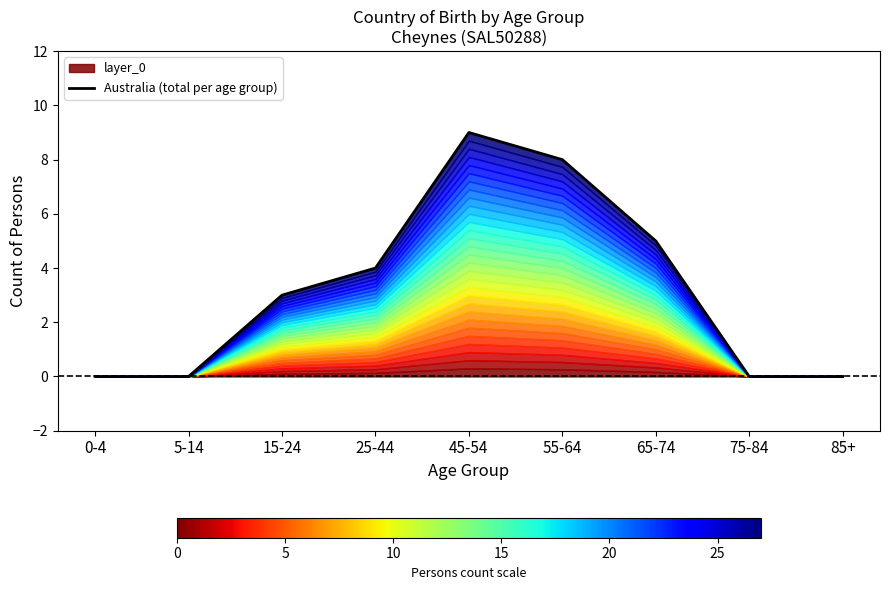

Which category has the lowest value across all series?

0-4